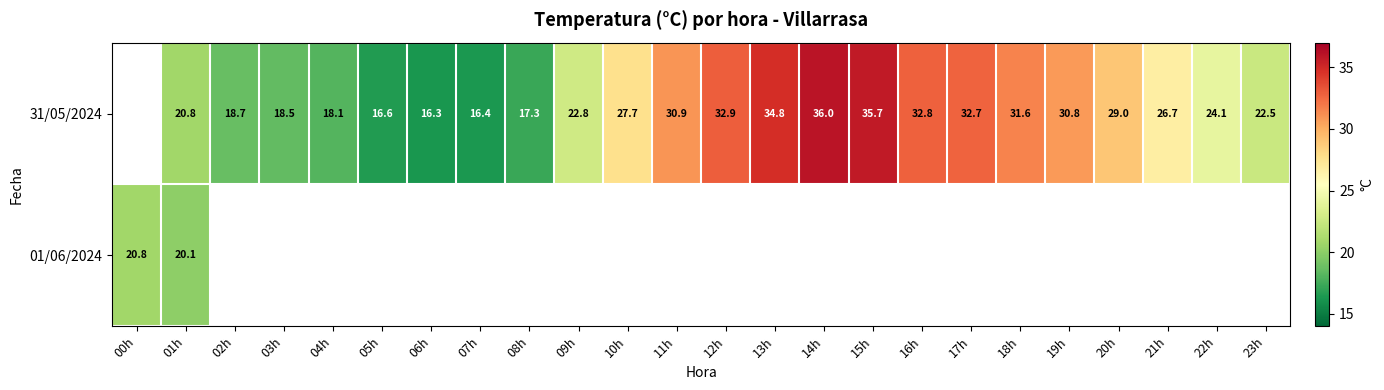

What is the maximum value shown in the chart?

36.0